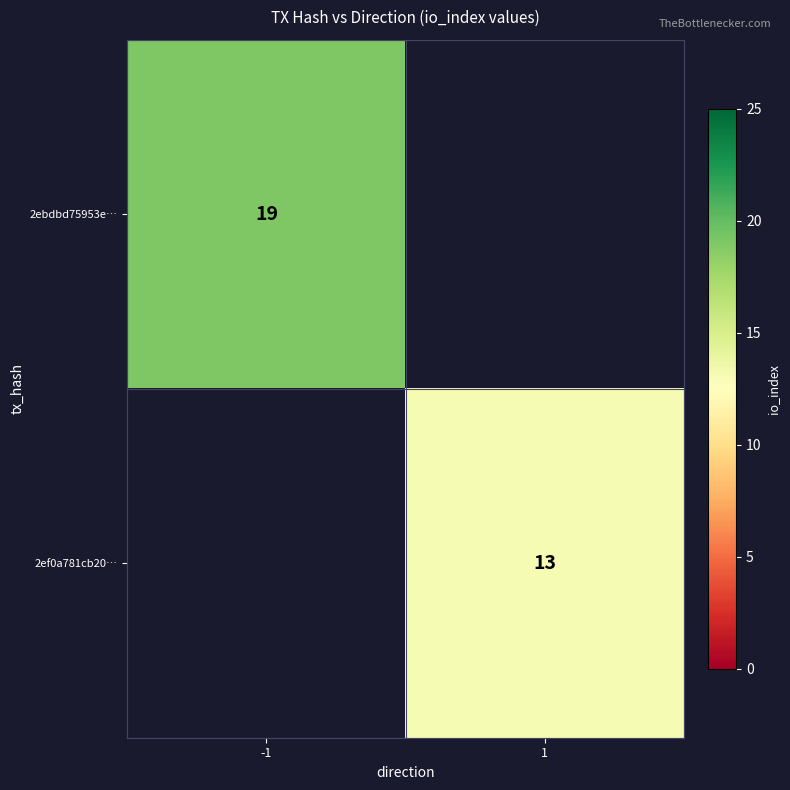

The 2ef0a781cb20… series shows 23 at 1. True or false?

False